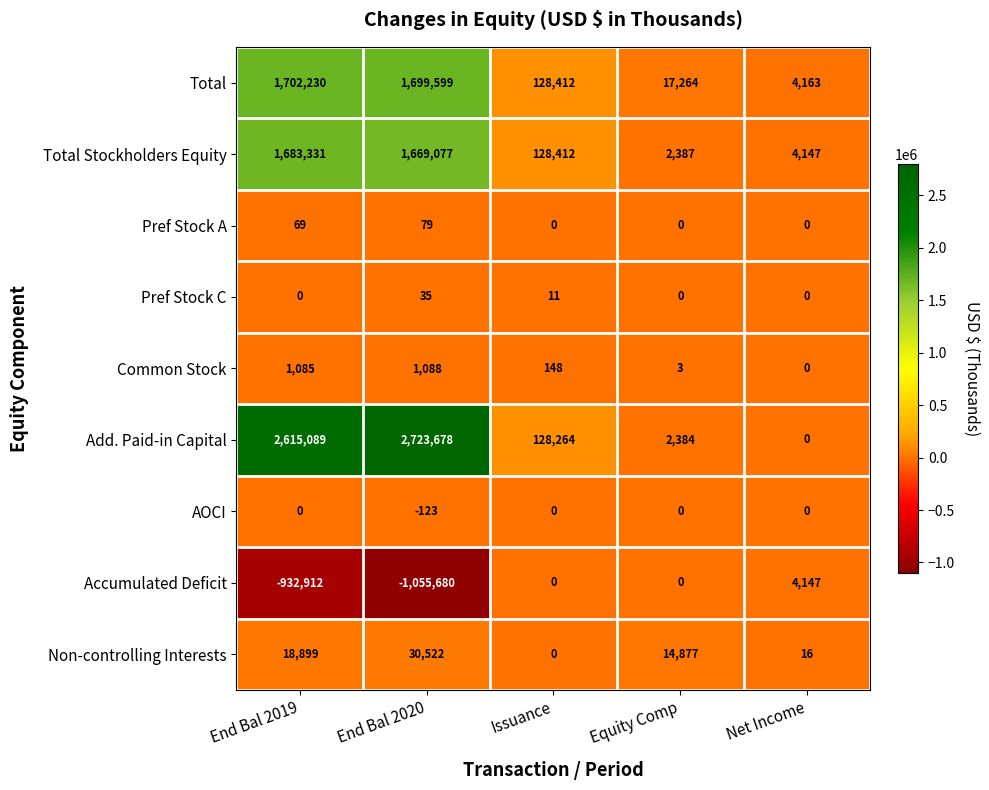

How many values in the Accumulated Deficit series are below 0?

2